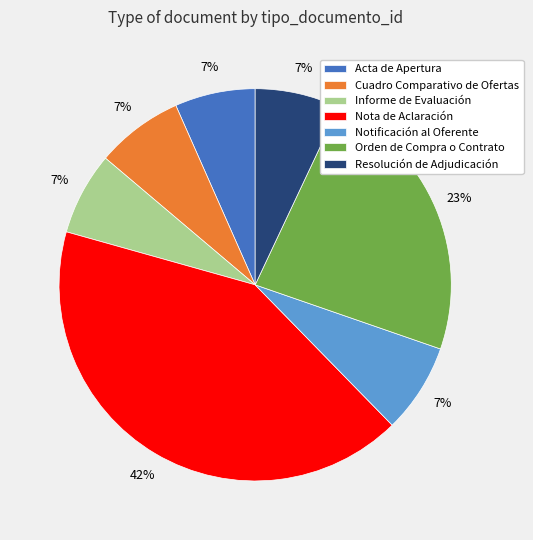

What is the ratio of the value at Informe de Evaluación to the value at Resolución de Adjudicación?

1.0